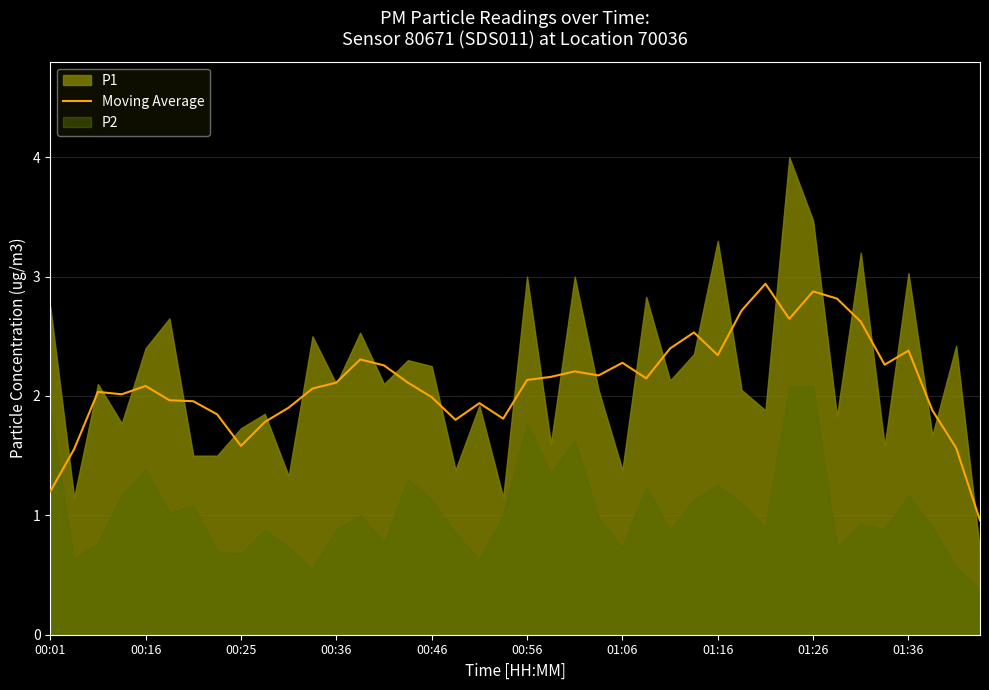

True or false: Moving Average has a value of 1.1 at 01:26.

False